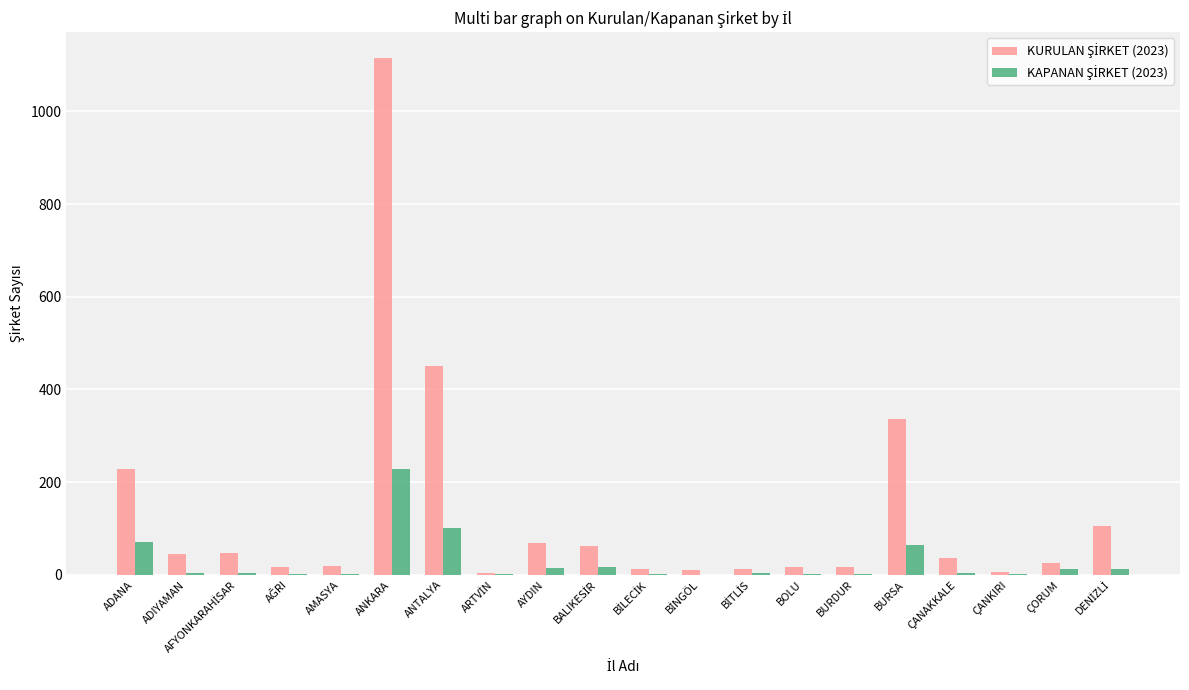

At which category is the sum across all series the highest?

ANKARA